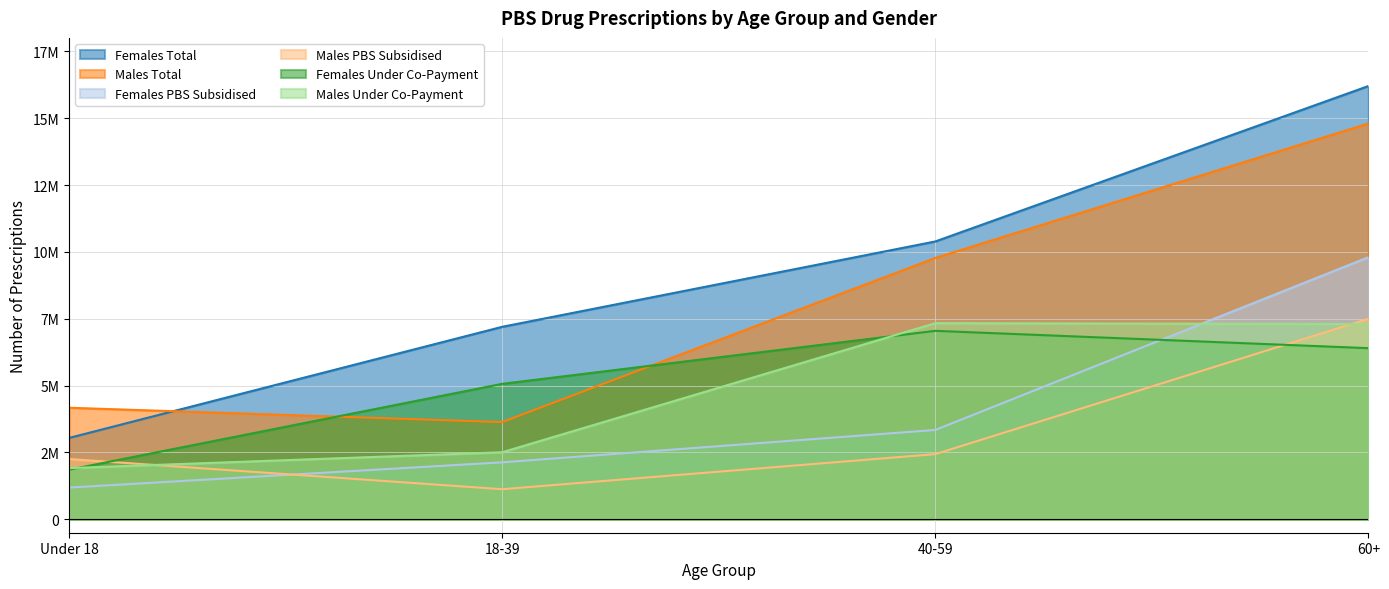

Reading right to left, transcribe all the data shown in this chart.

Females Total: 60+=16200000	40-59=10388995	18-39=7197754	Under 18=3043498
Males Total: 60+=14800000	40-59=9771717	18-39=3635721	Under 18=4172278
Females PBS Subsidised: 60+=9800000	40-59=3341583	18-39=2131887	Under 18=1187500
Males PBS Subsidised: 60+=7500000	40-59=2437821	18-39=1127421	Under 18=2256123
Females Under Co-Payment: 60+=6400000	40-59=7047412	18-39=5065867	Under 18=1855998
Males Under Co-Payment: 60+=7300000	40-59=7333896	18-39=2508300	Under 18=1916155